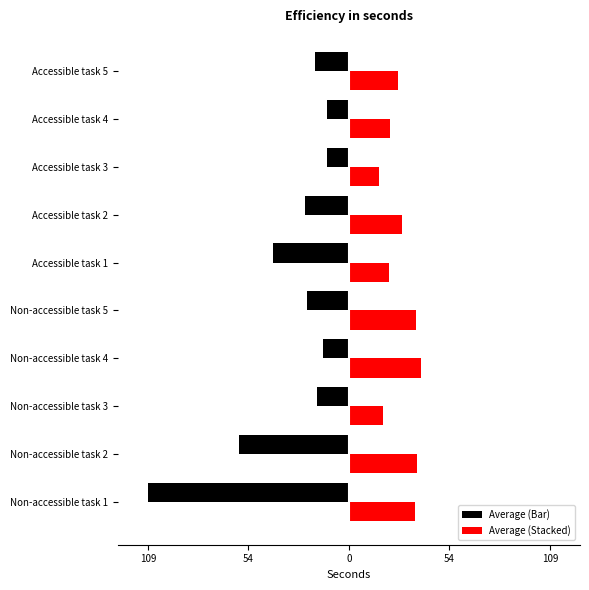

Which series has the widest spread of values?

Average (Bar)